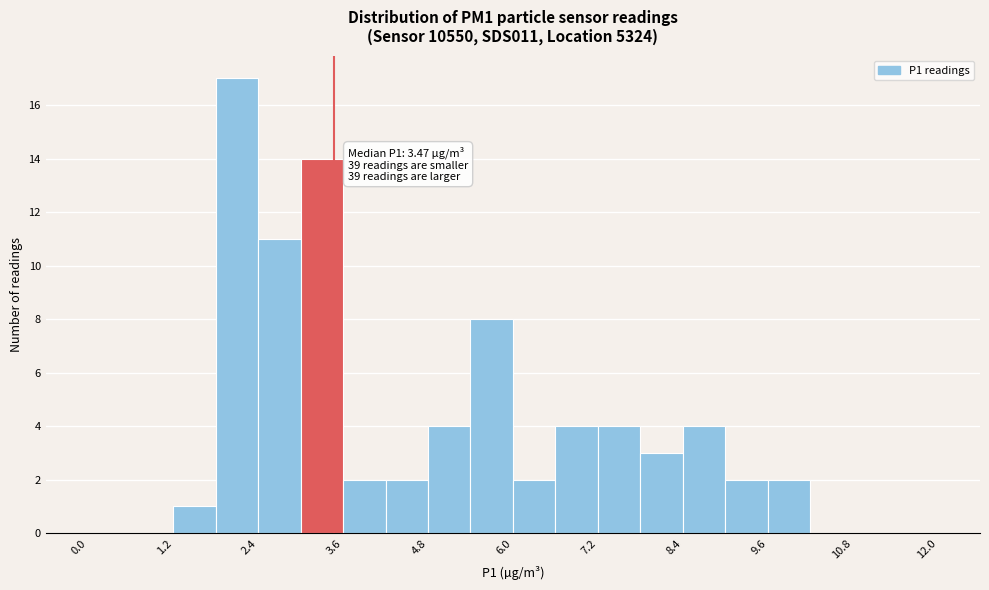

Around what value on the x-axis is the tallest bar? Give the approximate position of its centre, as read against the axis.

2.2